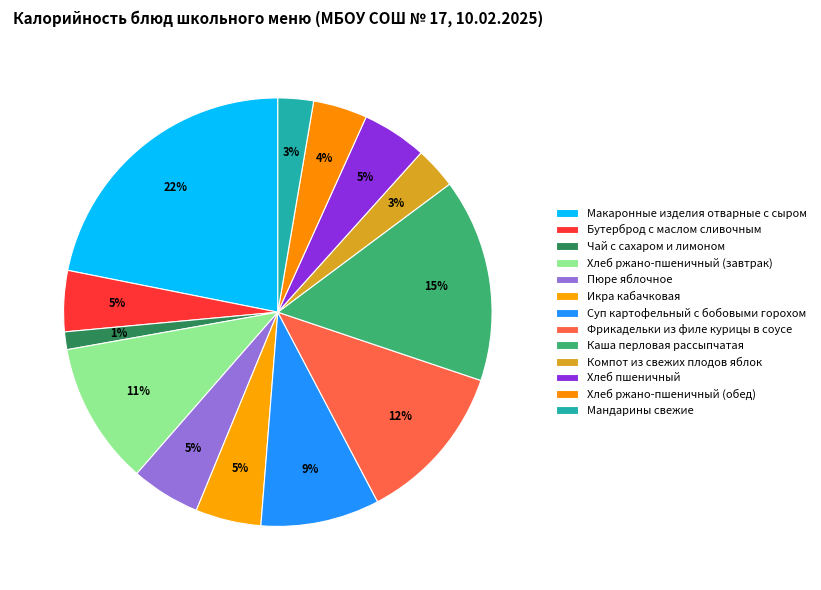

How many segments does this pie chart have?

13